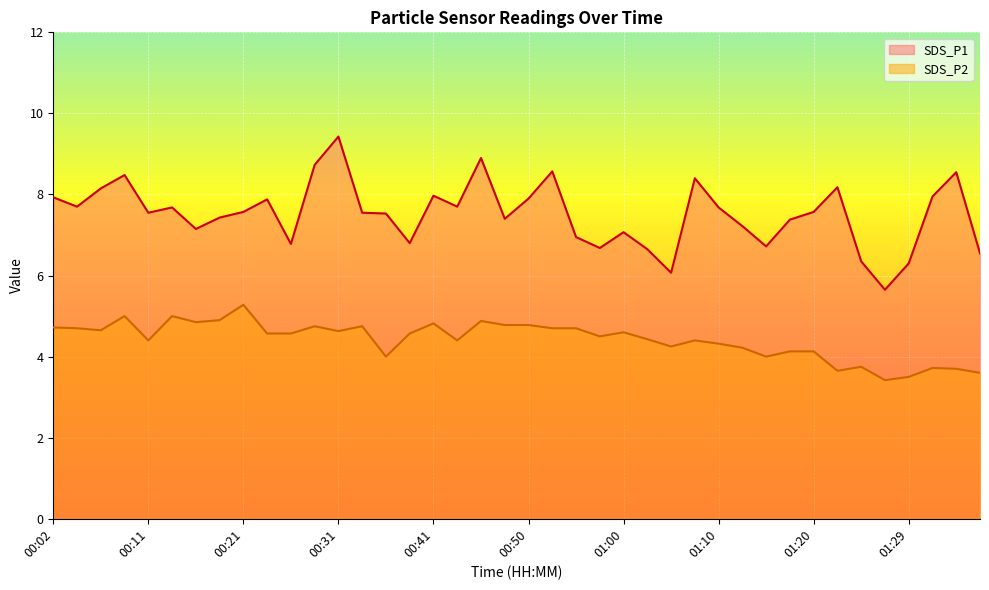

Reading left to right, transcribe all the data shown in this chart.

SDS_P1: 00:02=7.9	00:04=7.7	00:06=8.2	00:09=8.5	00:11=7.5	00:14=7.7	00:16=7.2	00:19=7.4	00:21=7.6	00:23=7.9	00:26=6.8	00:28=8.7	00:31=9.4	00:33=7.5	00:36=7.5	00:38=6.8	00:41=8.0	00:43=7.7	00:45=8.9	00:48=7.4	00:50=7.9	00:53=8.6	00:55=7.0	00:58=6.7	01:00=7.1	01:02=6.7	01:05=6.1	01:07=8.4	01:10=7.7	01:12=7.2	01:15=6.7	01:17=7.4	01:20=7.6	01:22=8.2	01:24=6.3	01:27=5.7	01:29=6.3	01:32=8.0	01:34=8.6	01:37=6.5
SDS_P2: 00:02=4.7	00:04=4.7	00:06=4.7	00:09=5.0	00:11=4.4	00:14=5.0	00:16=4.8	00:19=4.9	00:21=5.3	00:23=4.6	00:26=4.6	00:28=4.8	00:31=4.6	00:33=4.8	00:36=4.0	00:38=4.6	00:41=4.8	00:43=4.4	00:45=4.9	00:48=4.8	00:50=4.8	00:53=4.7	00:55=4.7	00:58=4.5	01:00=4.6	01:02=4.4	01:05=4.2	01:07=4.4	01:10=4.3	01:12=4.2	01:15=4.0	01:17=4.1	01:20=4.1	01:22=3.6	01:24=3.8	01:27=3.4	01:29=3.5	01:32=3.7	01:34=3.7	01:37=3.6